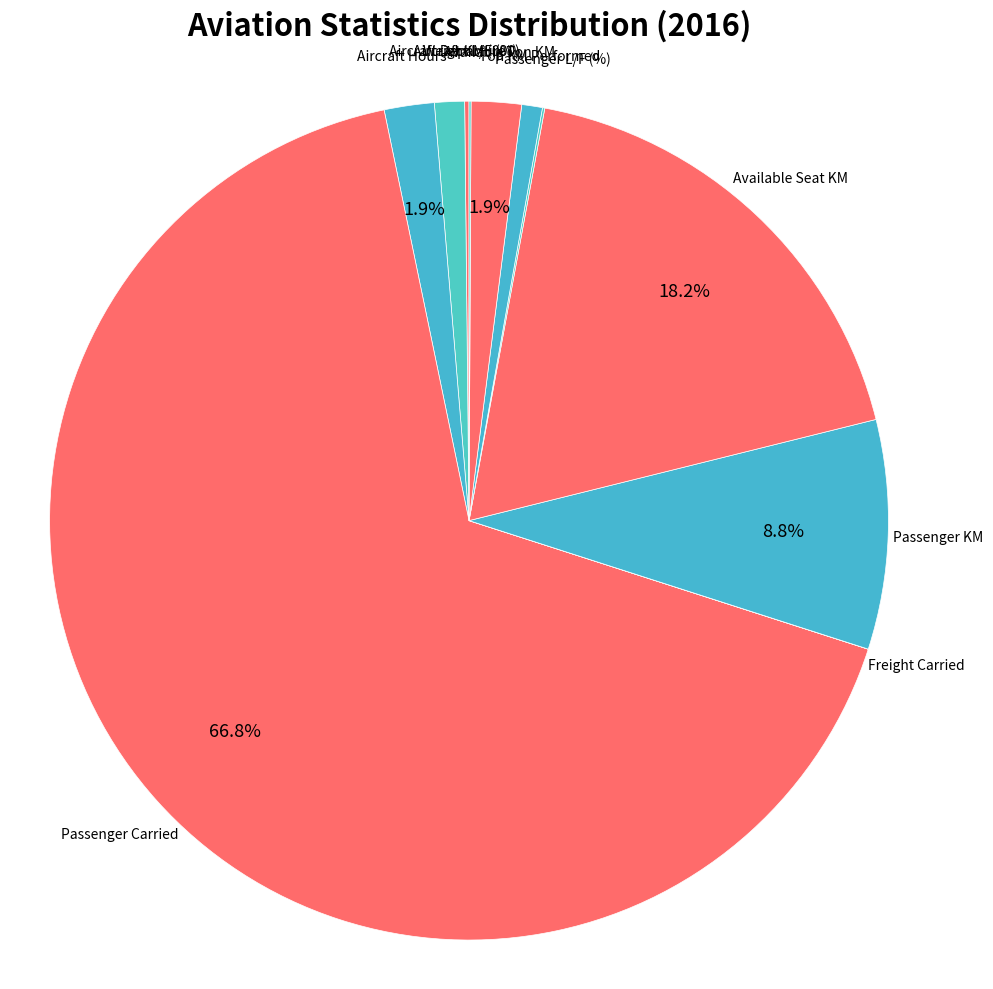

How much of the chart is everything except Passenger KM?

91.2%